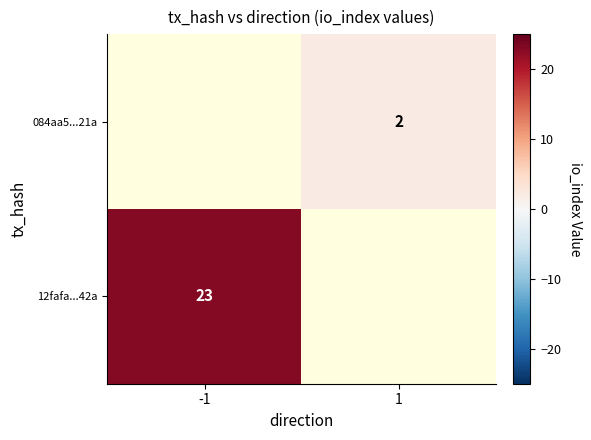

True or false: 12fafa...42a has a value of 16 at -1.

False